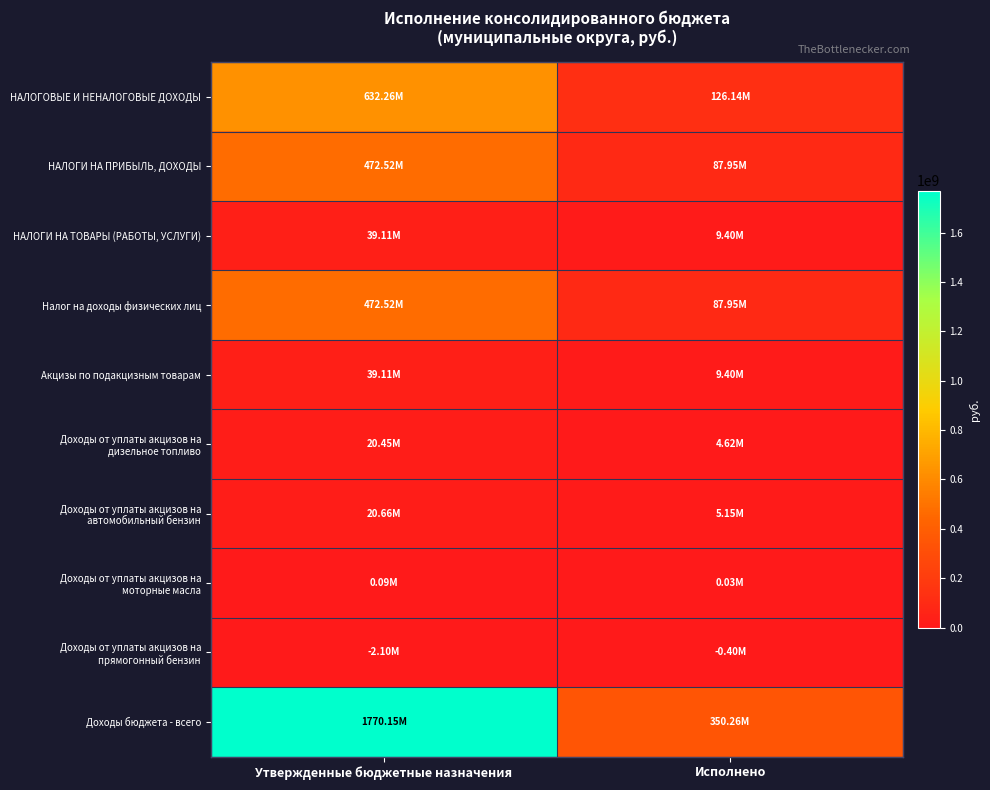

At Утвержденные бюджетные назначения, list the series in order from smallest to largest.

Доходы от уплаты акцизов на прямогонный бензин, Доходы от уплаты акцизов на моторные масла, Доходы от уплаты акцизов на дизельное топливо, Доходы от уплаты акцизов на автомобильный бензин, НАЛОГИ НА ТОВАРЫ (РАБОТЫ, УСЛУГИ), Акцизы по подакцизным товарам, НАЛОГИ НА ПРИБЫЛЬ, ДОХОДЫ, Налог на доходы физических лиц, НАЛОГОВЫЕ И НЕНАЛОГОВЫЕ ДОХОДЫ, Доходы бюджета - всего